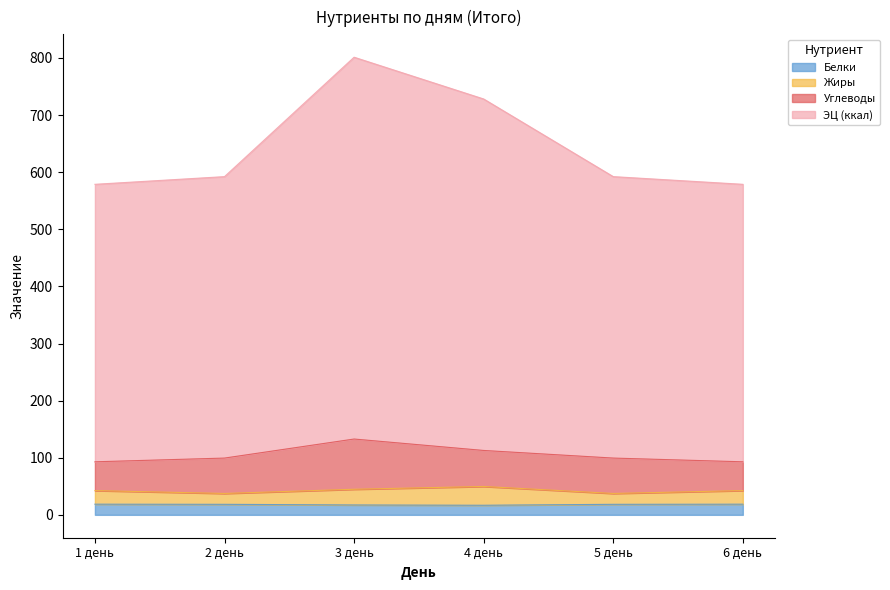

What is the value of the ЭЦ (ккал) point at the 3rd from the left?

801.3